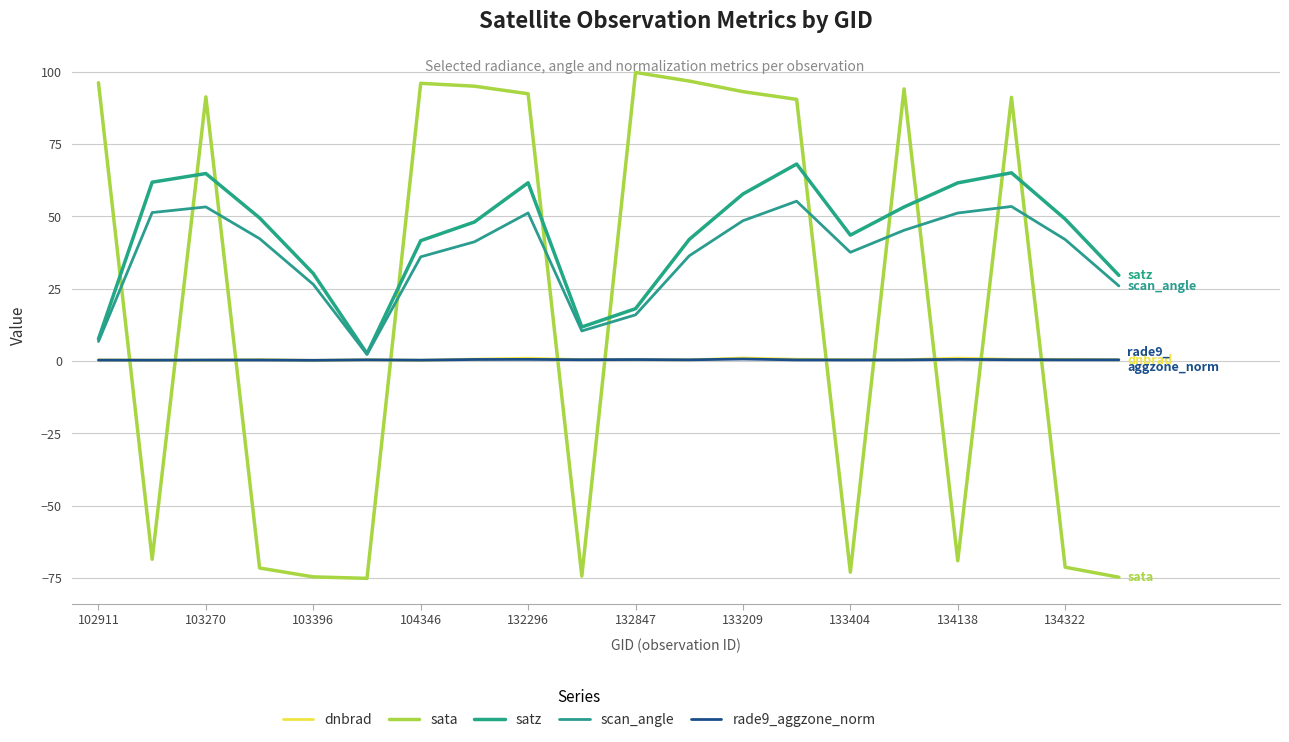

Which category has the highest value across all series?

132847